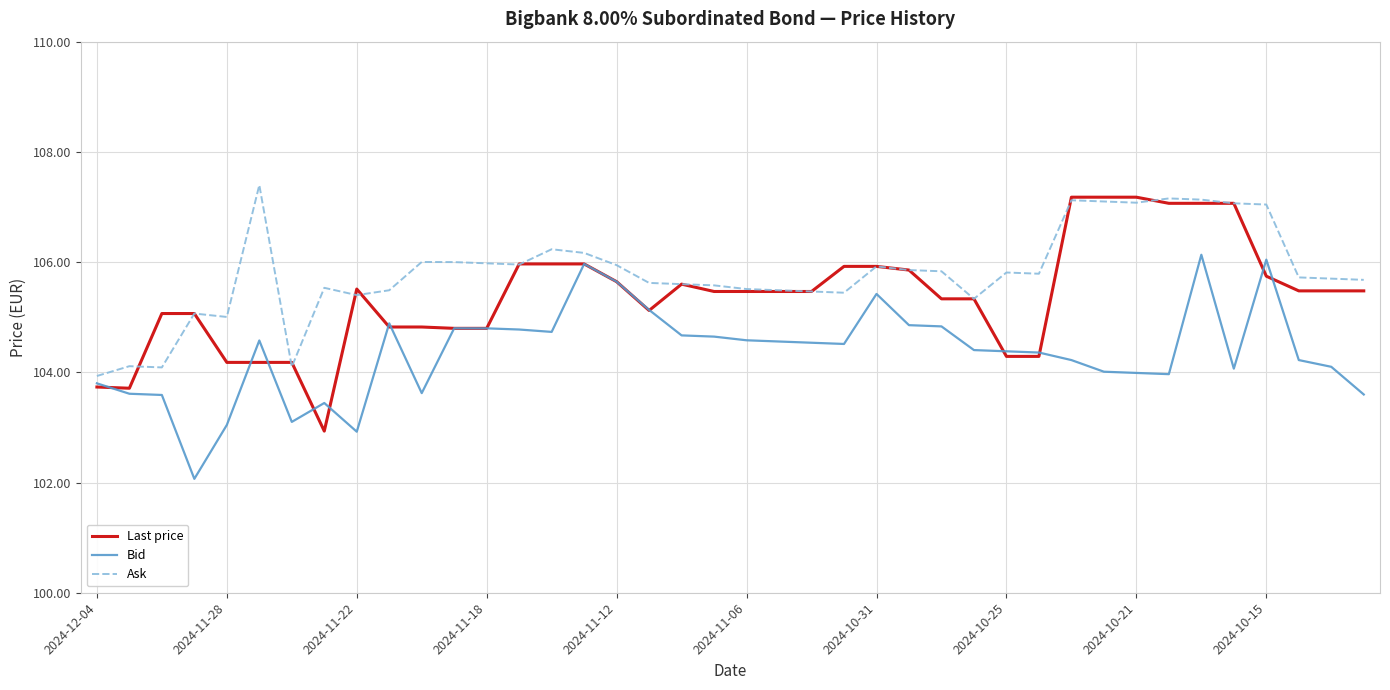

Which series has the largest total across all categories?

Ask